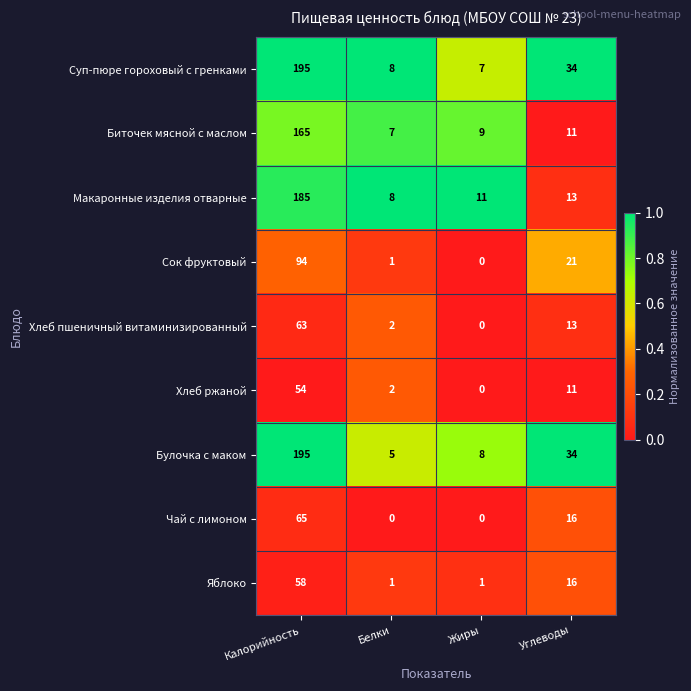

What is the difference between the maximum and second lowest values in the Хлеб пшеничный витаминизированный series?

61